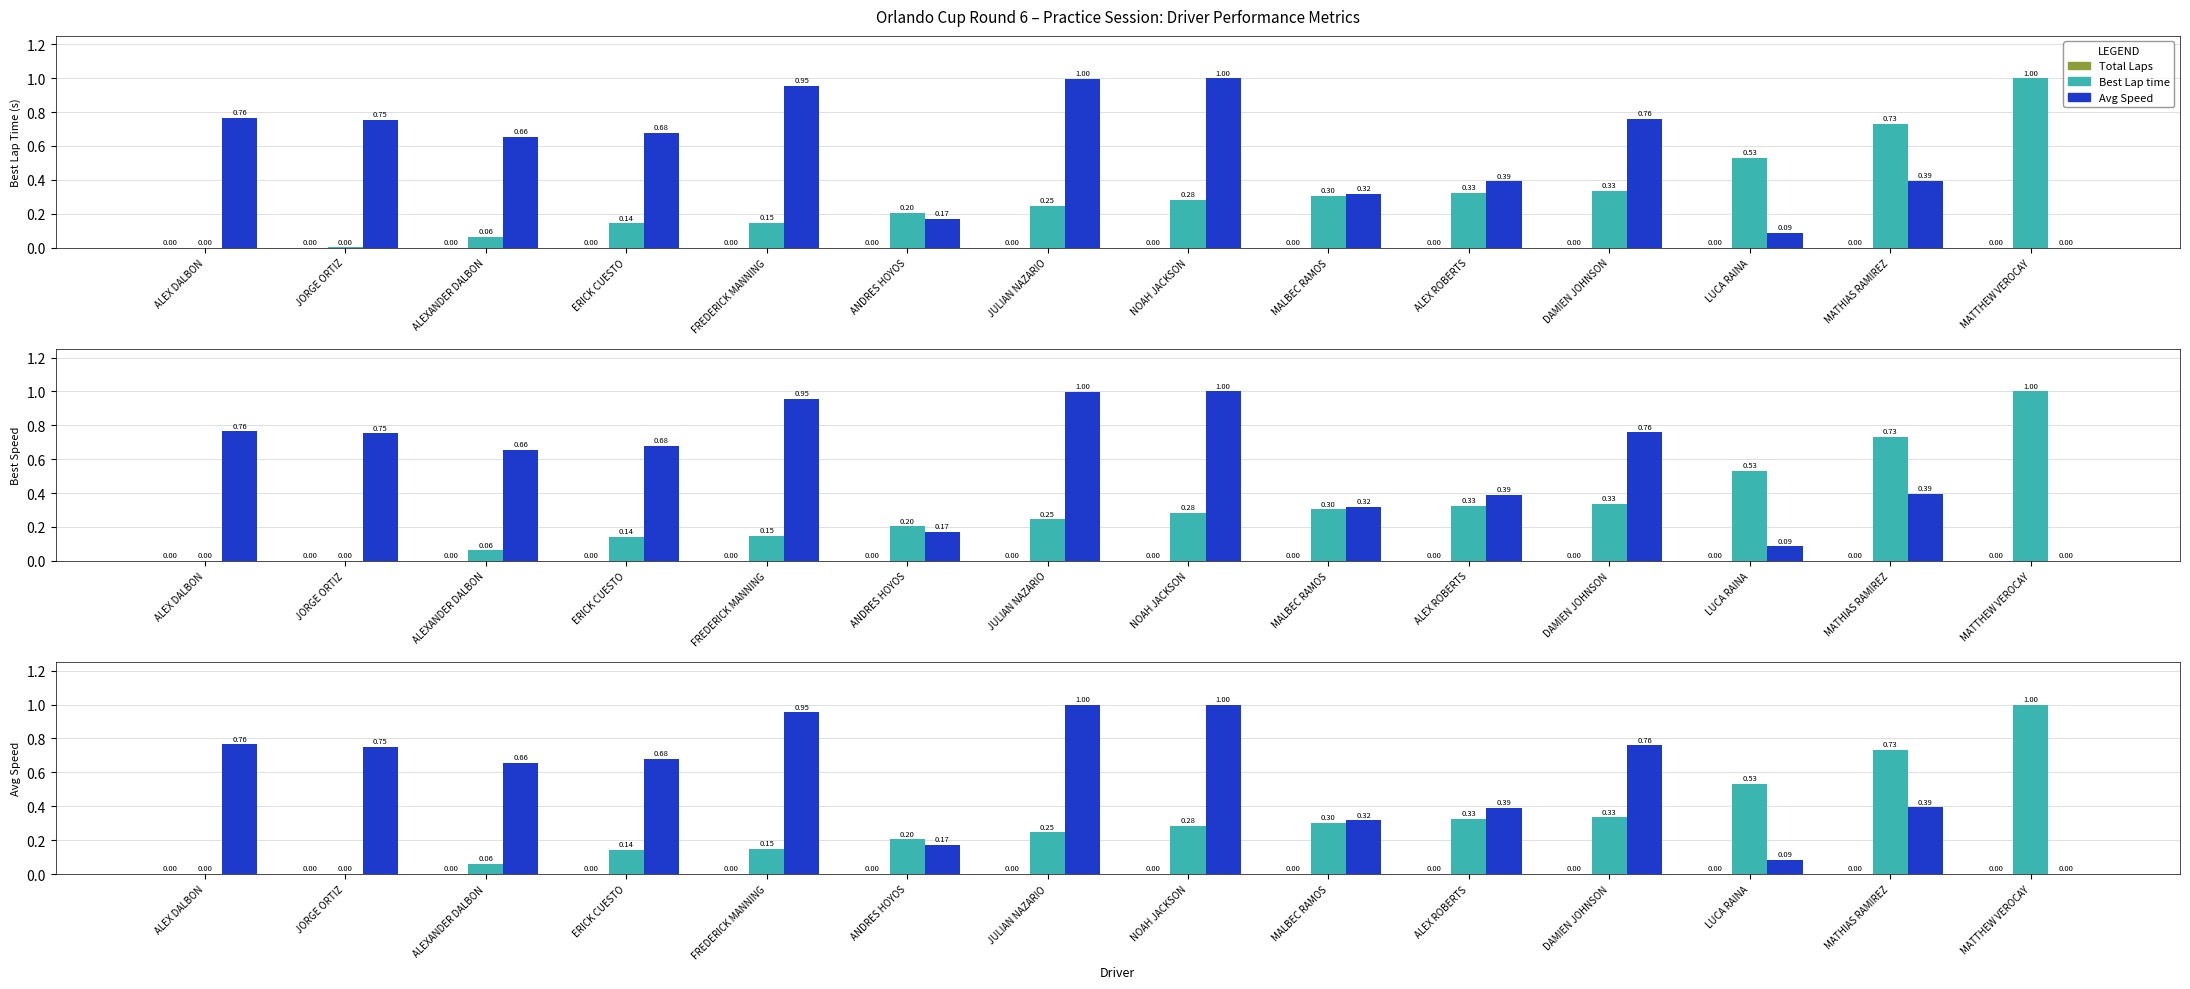

At which category does the chart reach its peak across all series?

NOAH JACKSON